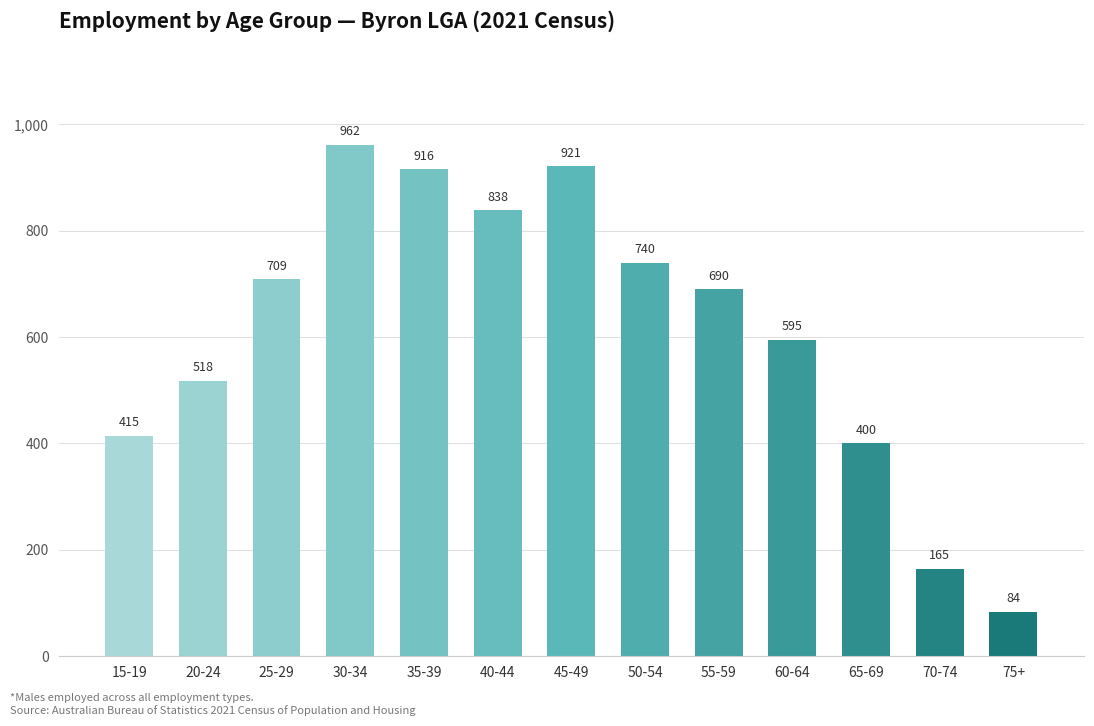

Reading left to right, extract all data points from this chart.

415	518	709	962	916	838	921	740	690	595	400	165	84